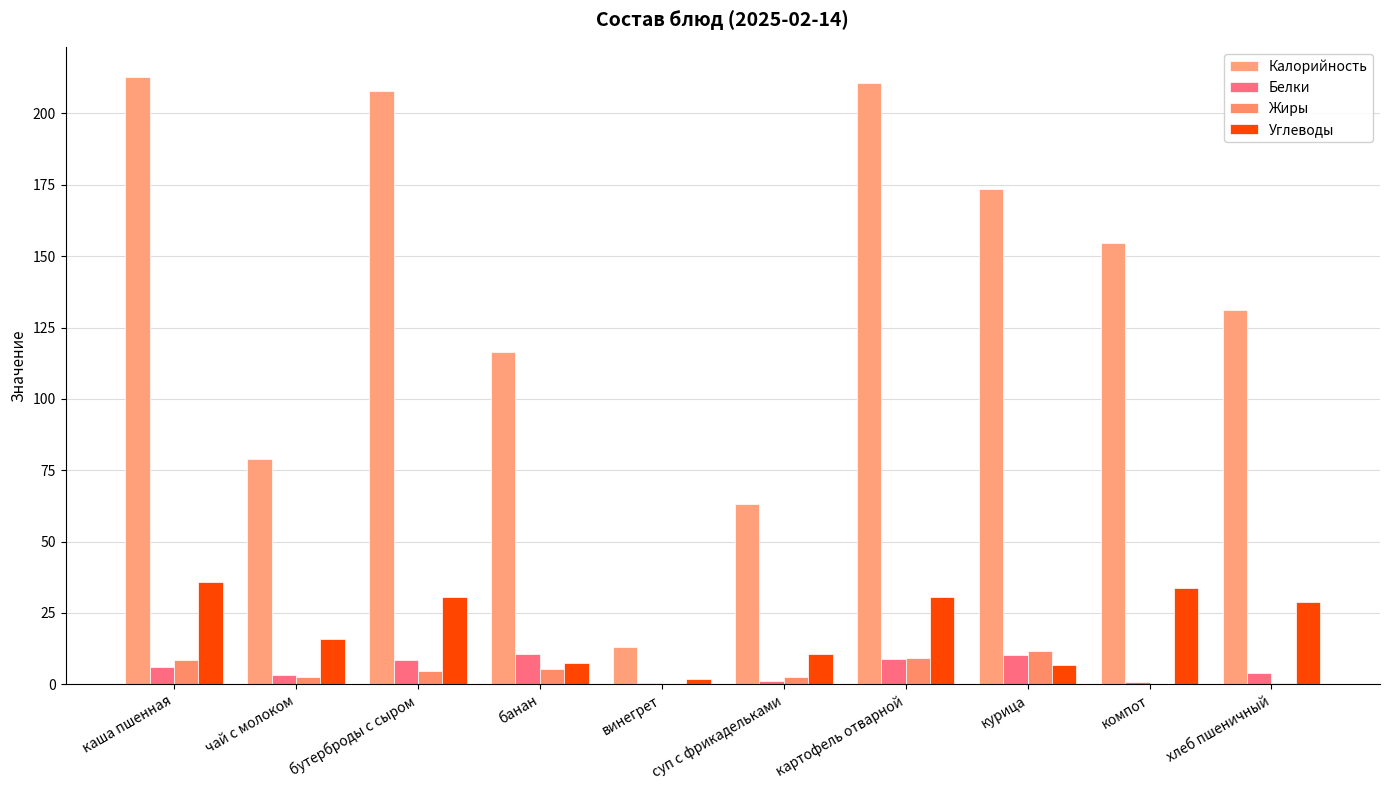

At каша пшенная, list the series in order from largest to smallest.

Калорийность, Углеводы, Жиры, Белки